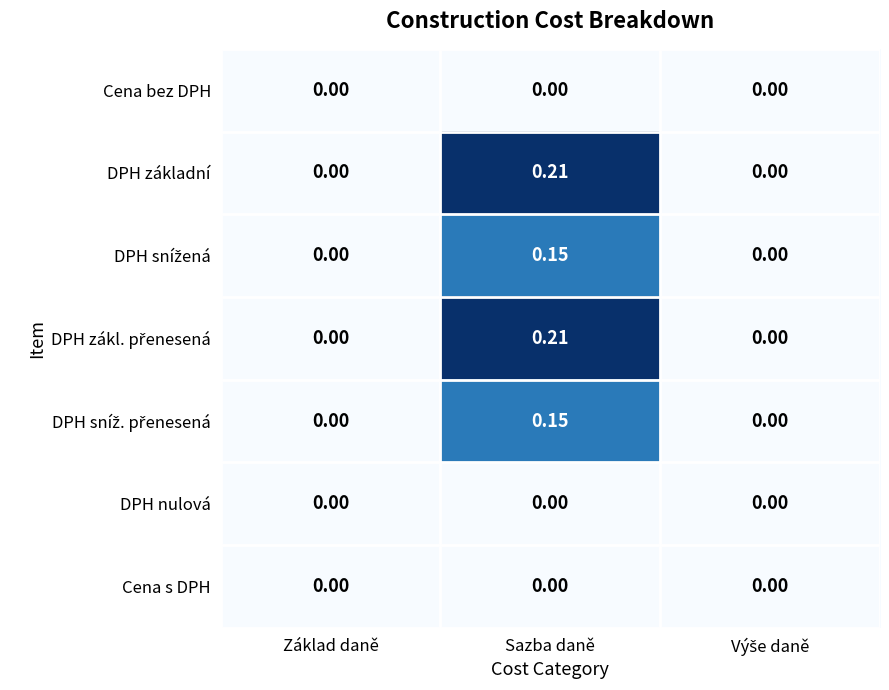

Is the value of DPH nulová at Základ daně greater than the value of DPH základní at Sazba daně?

No